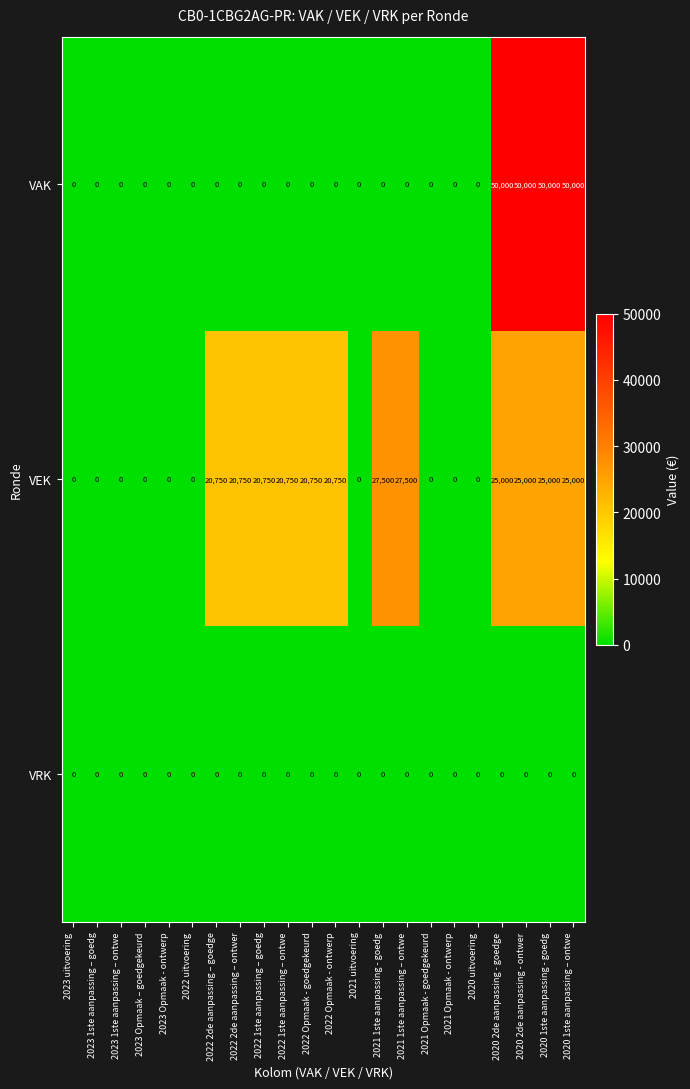

What is the difference between the highest and lowest values at 2022 Opmaak - ontwerp?

20750